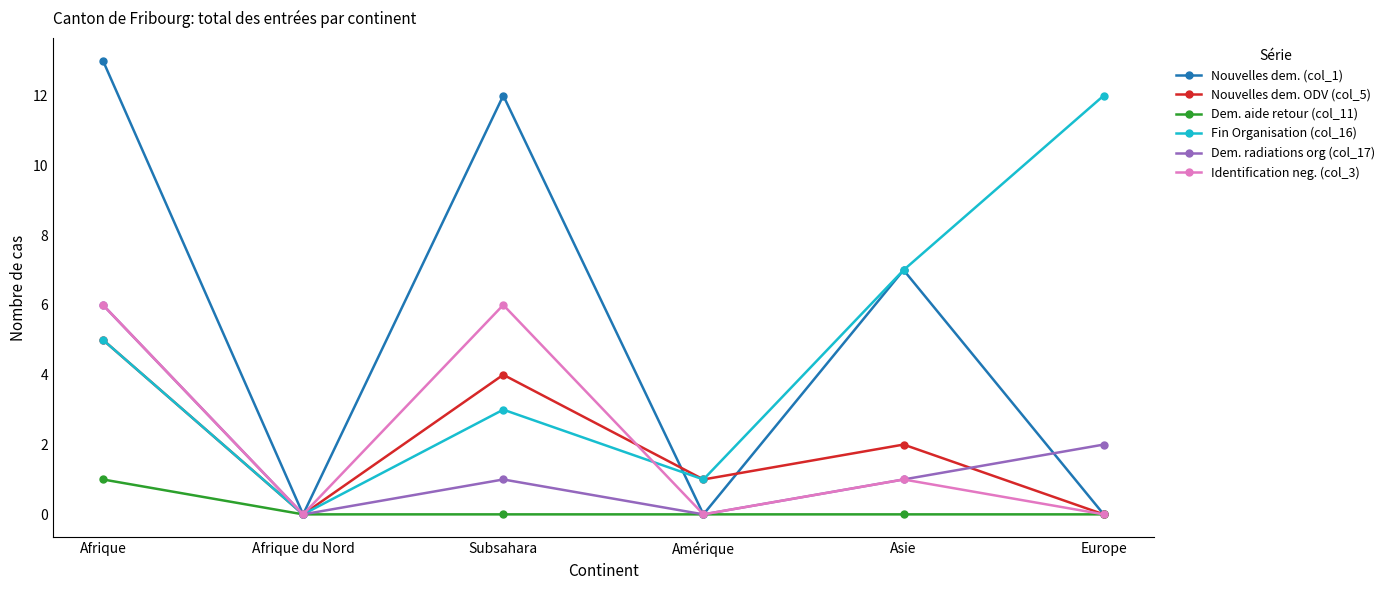

Reading left to right, transcribe all the data shown in this chart.

Nouvelles dem. (col_1): 13	0	12	0	7	0
Nouvelles dem. ODV (col_5): 5	0	4	1	2	0
Dem. aide retour (col_11): 1	0	0	0	0	0
Fin Organisation (col_16): 5	0	3	1	7	12
Dem. radiations org (col_17): 6	0	1	0	1	2
Identification neg. (col_3): 6	0	6	0	1	0